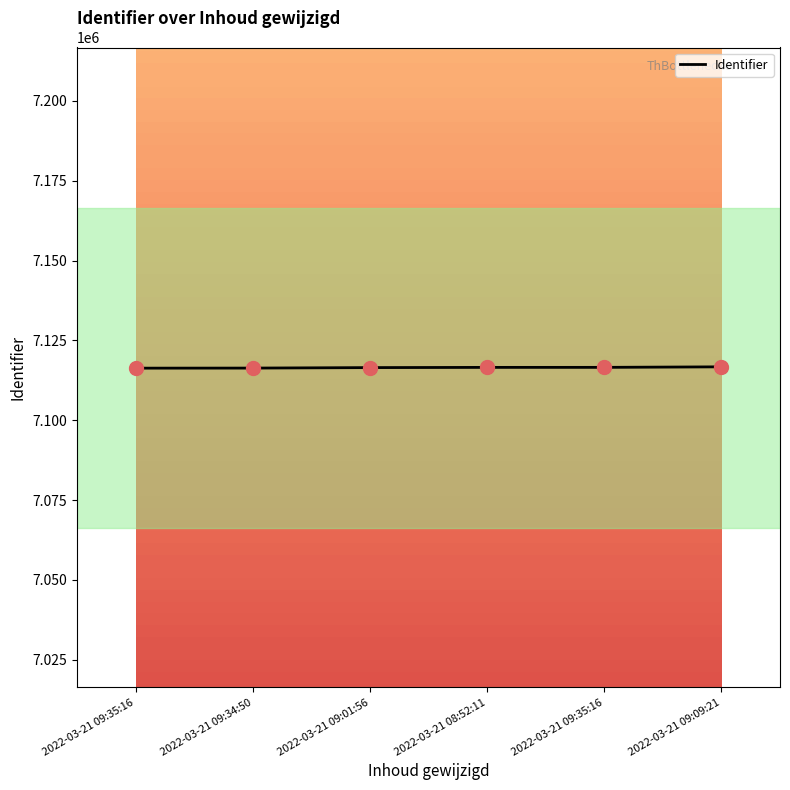

How many distinct data groups are displayed?

1